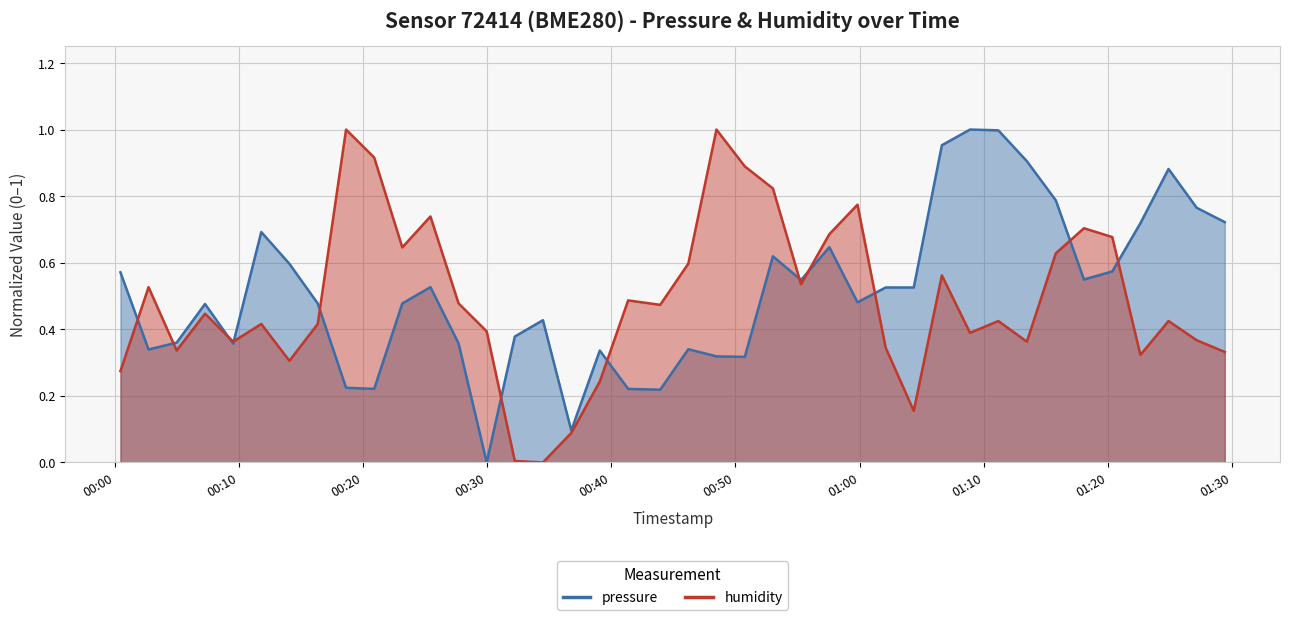

List the series in order of their overall mean, highest first.

pressure, humidity